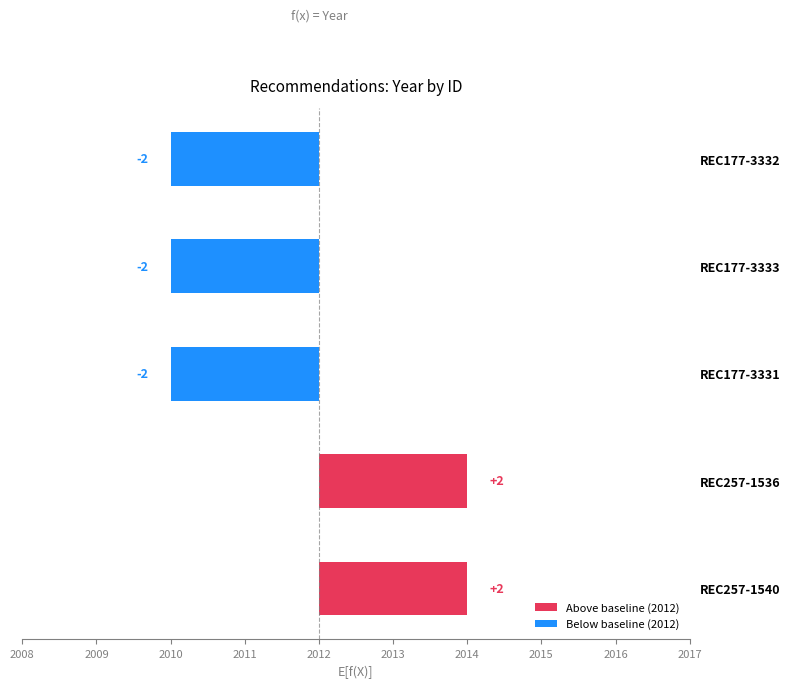

What is the minimum value shown in the chart?

-2